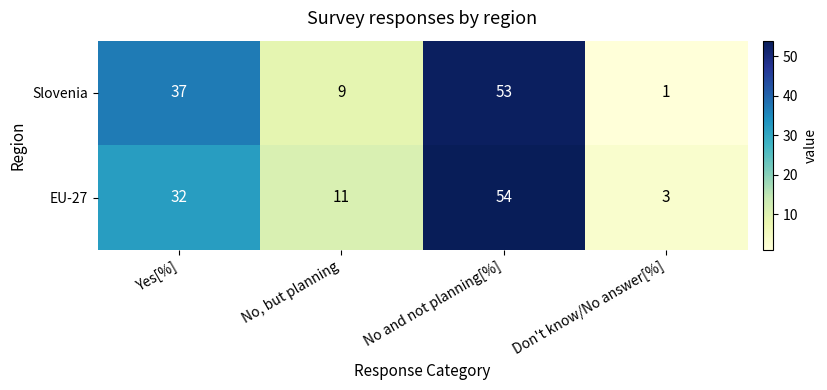

At No and not planning[%], list the series in order from smallest to largest.

Slovenia, EU-27